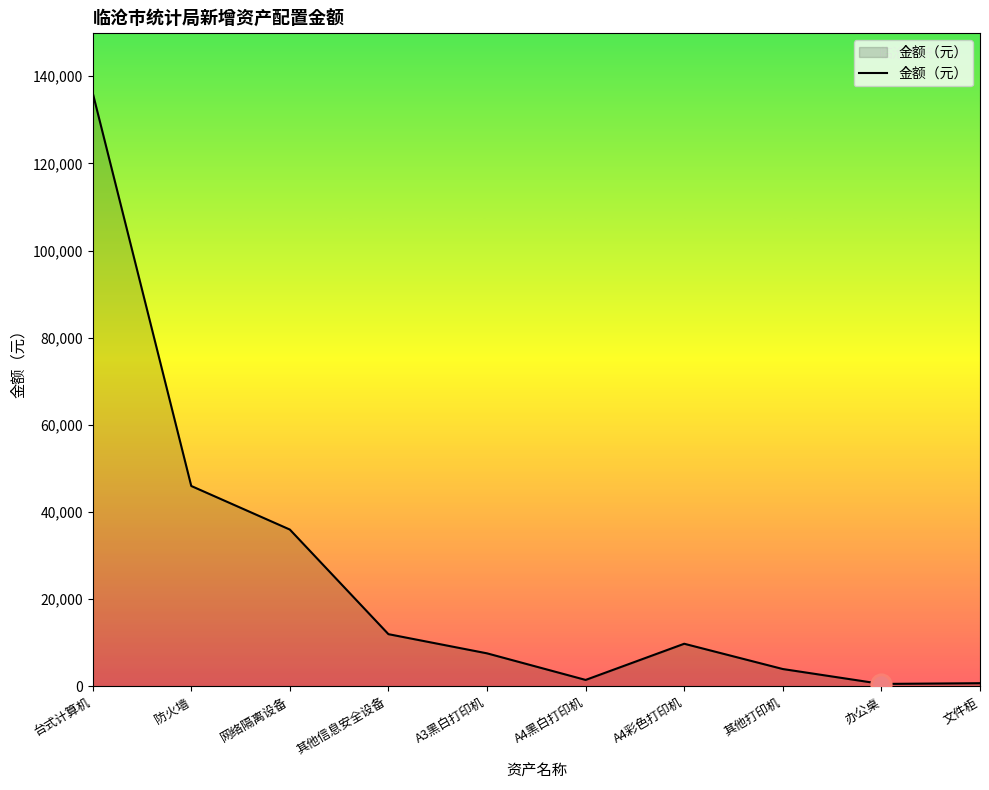

What is the difference between the maximum and minimum values?

135650